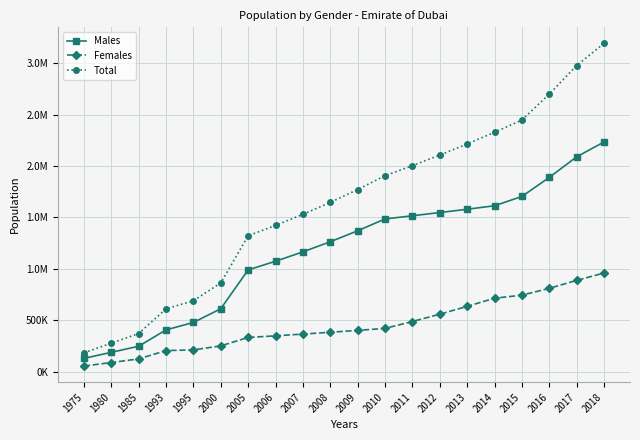

What is the average value of the Total series?

1627637